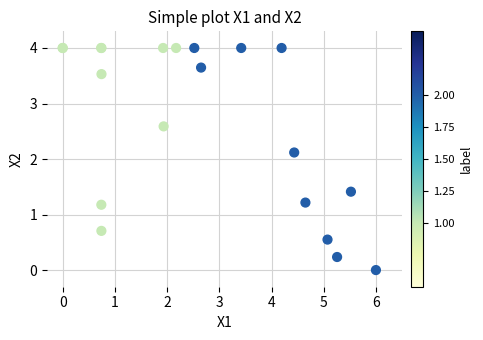

What Y value in the scatter plot is closest to 2?

2.1